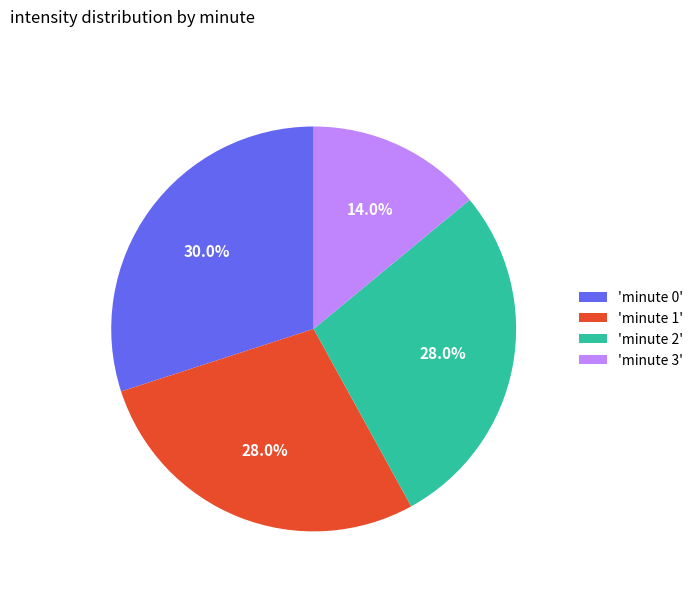

What is the smallest slice in the pie chart?

'minute 3'